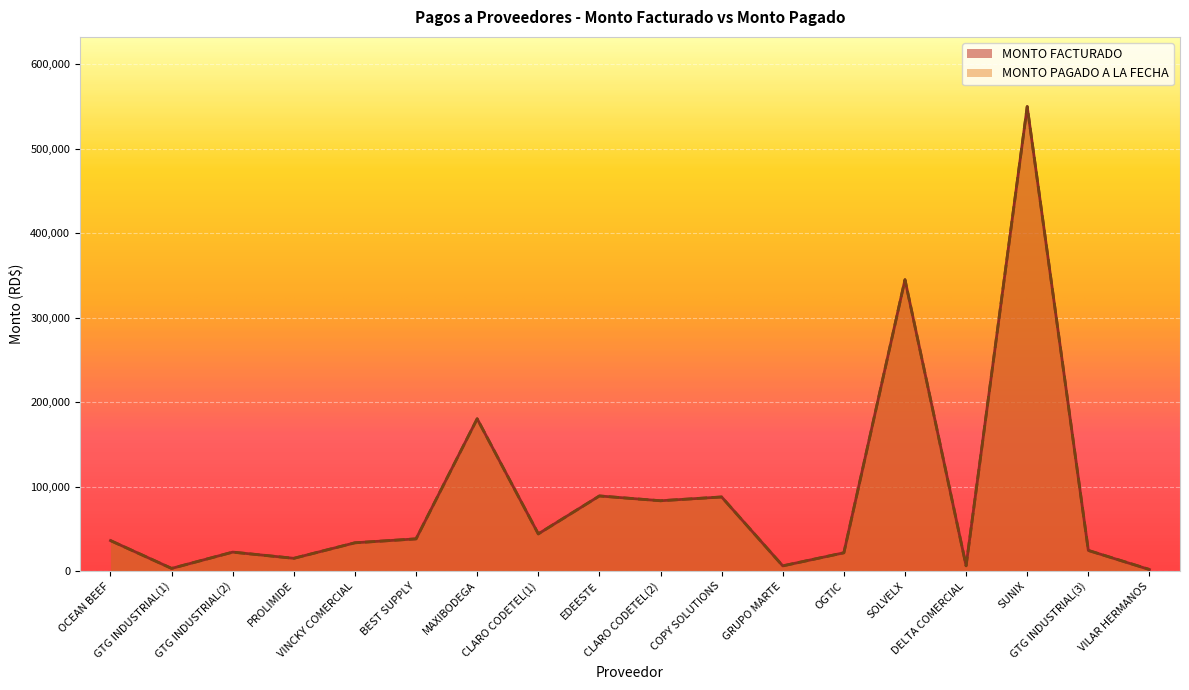

At which category is the sum across all series the highest?

SUNIX